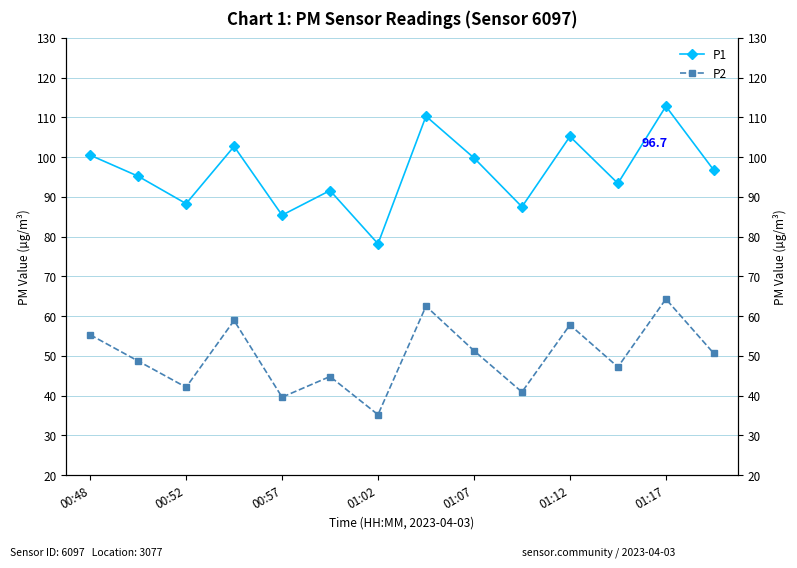

What is the difference between the maximum and minimum values in the P1 series?

34.6